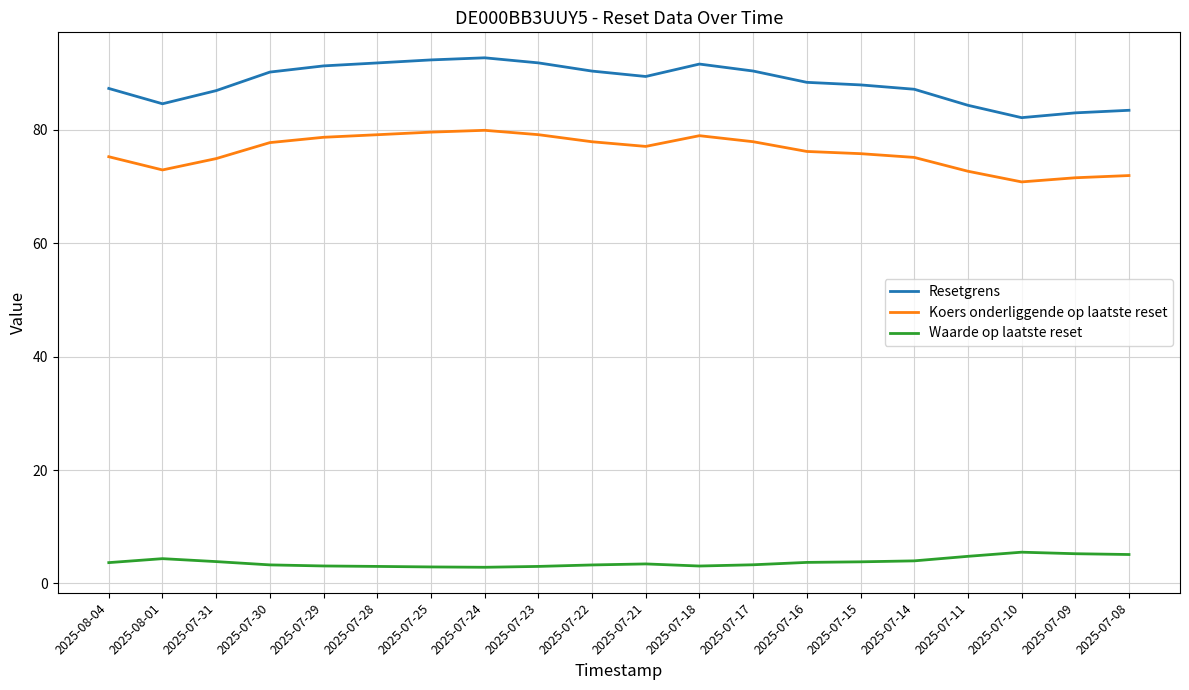

Which series has the largest total across all categories?

Resetgrens